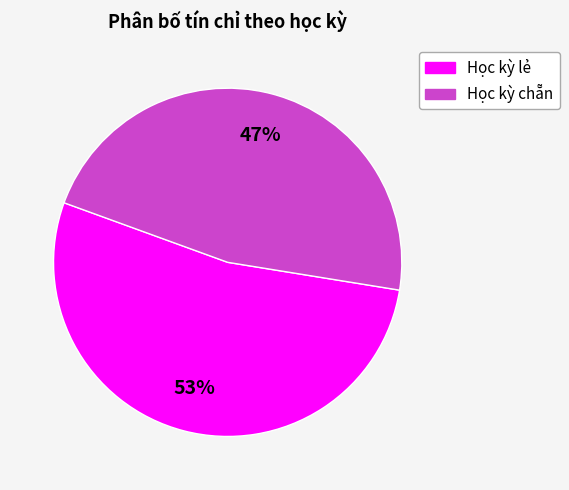

To the nearest percent, what is the difference between the Học kỳ lẻ and Học kỳ chẵn slice percentages?

6%